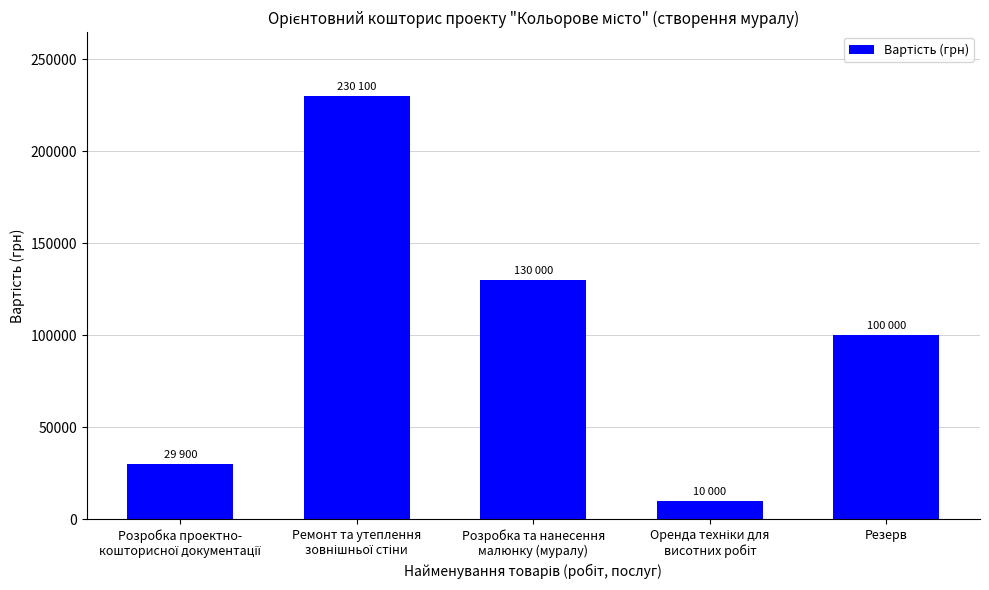

What is the minimum value shown in the chart?

10000